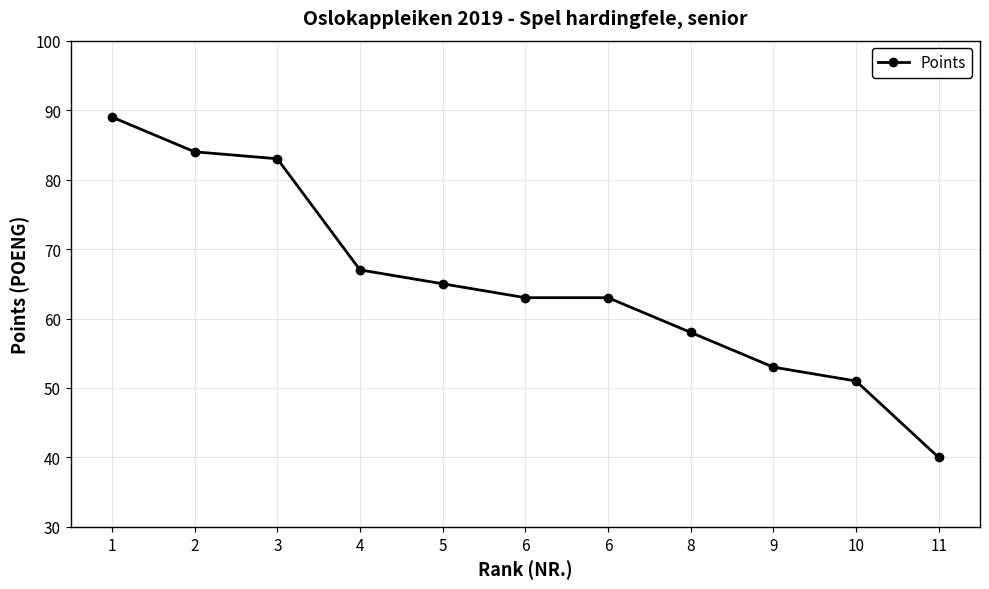

Does the chart have visible grid lines?

Yes